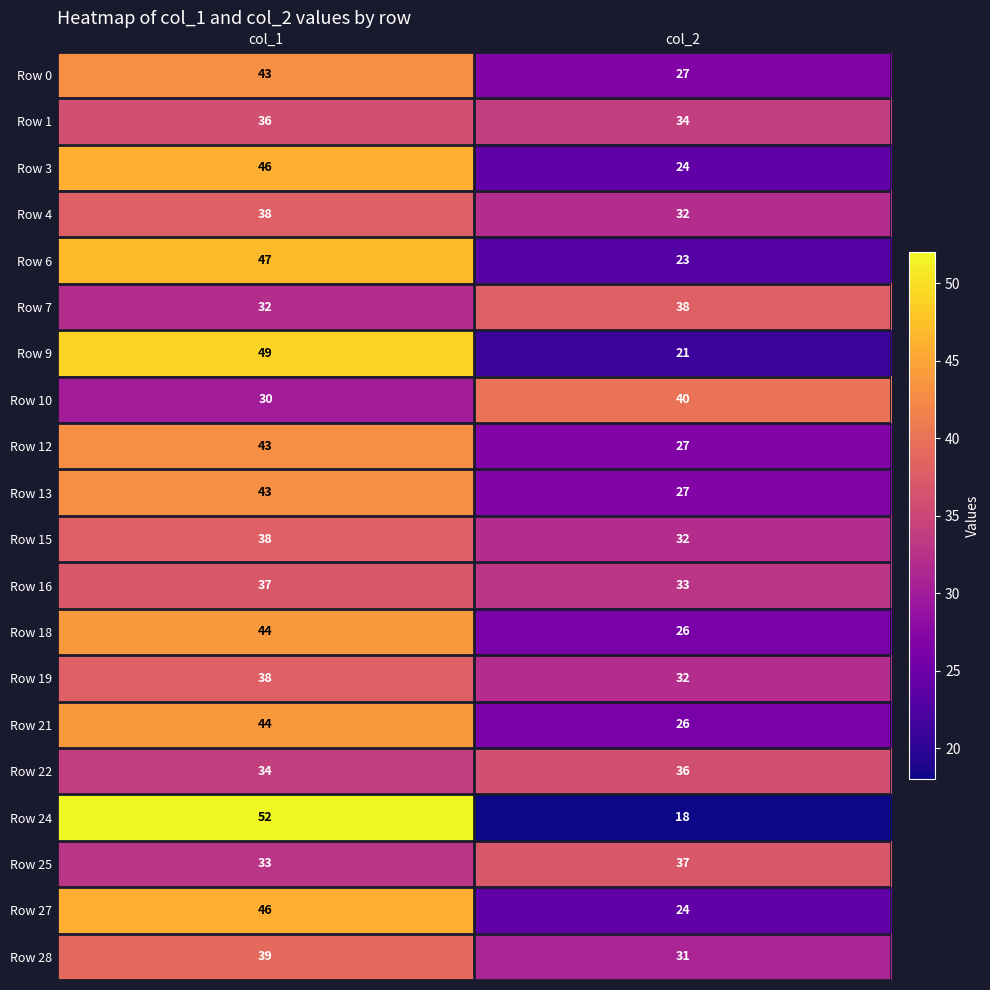

What is the difference between the Row 4 values at col_2 and col_1?

6